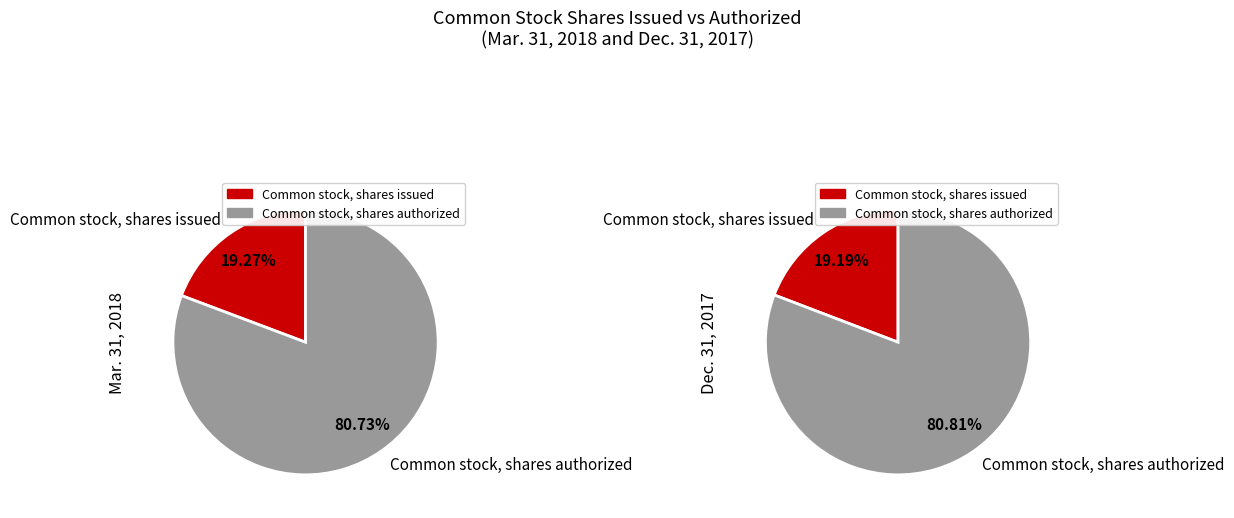

What portion of the pie excludes Common stock, shares issued?

80.7%